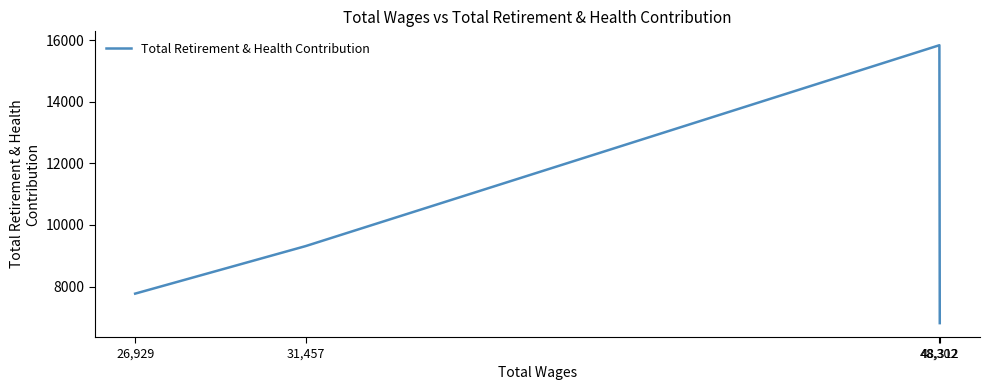

What is the change in value from 31,457 to 26,929?

-1541